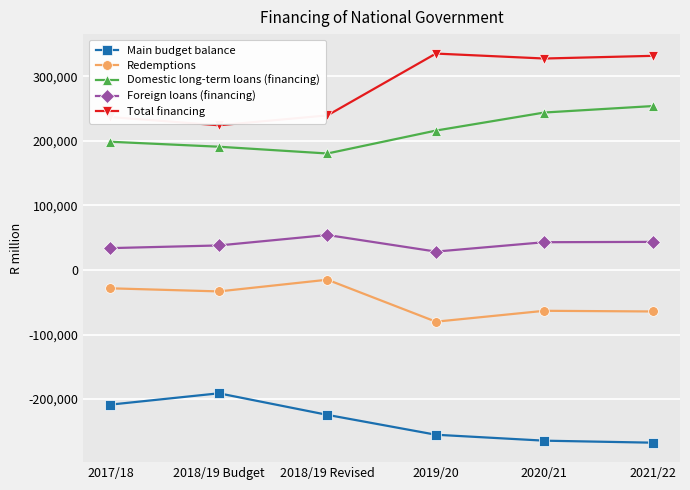

What is the label of the 3rd point from the right?

2019/20